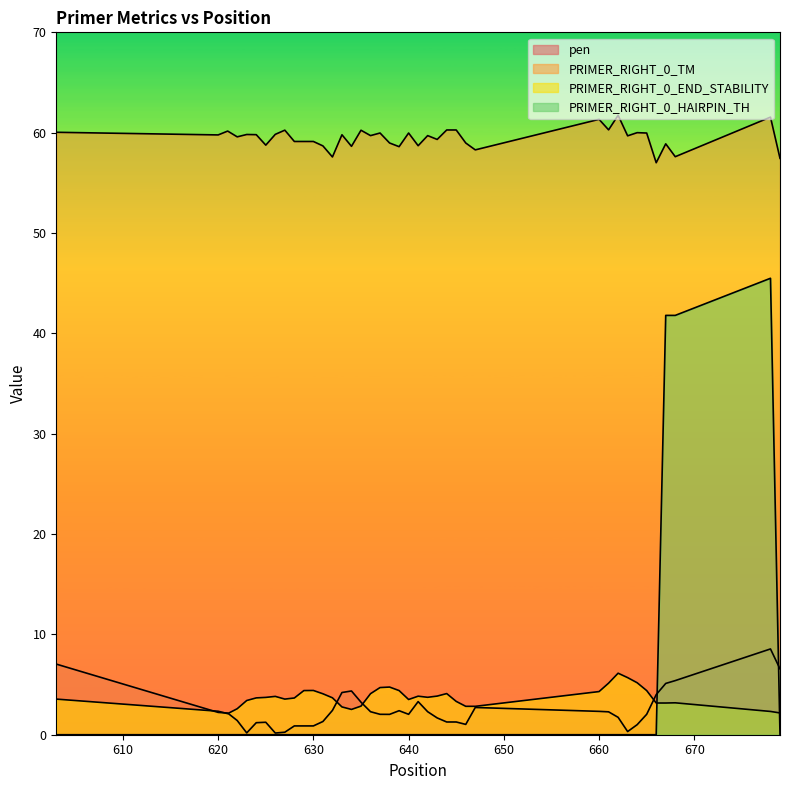

At which category does the chart reach its minimum across all series?

603